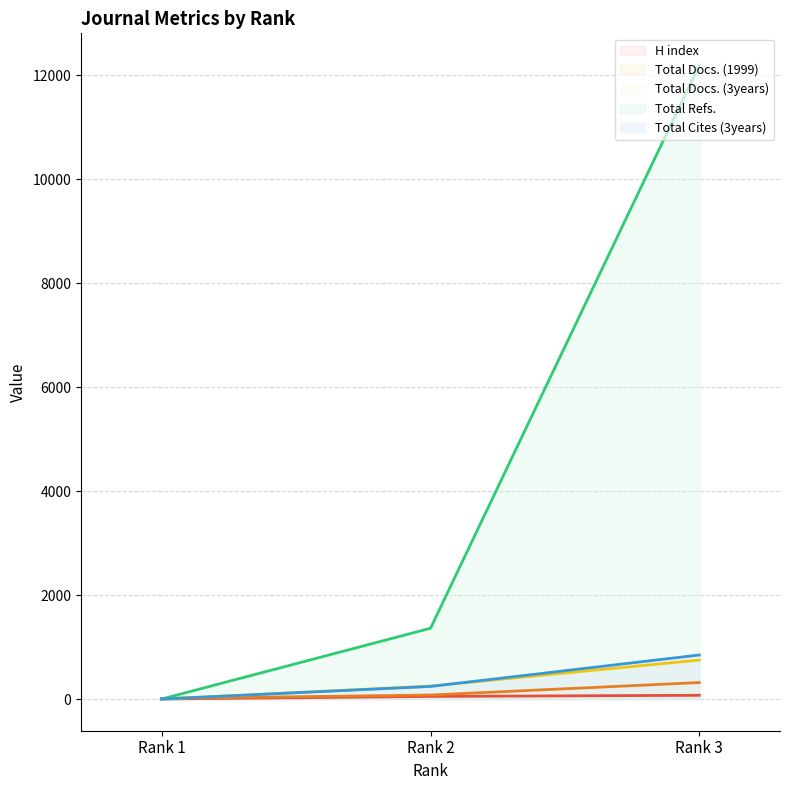

What is the maximum value for Total Docs. (3years)?

750